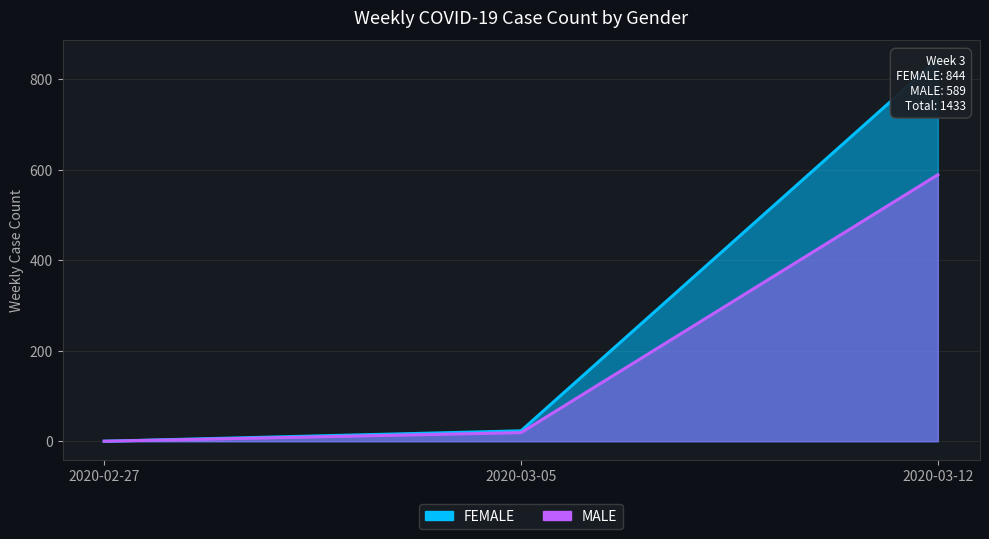

Rank the series by their maximum value, from lowest to highest.

MALE, FEMALE